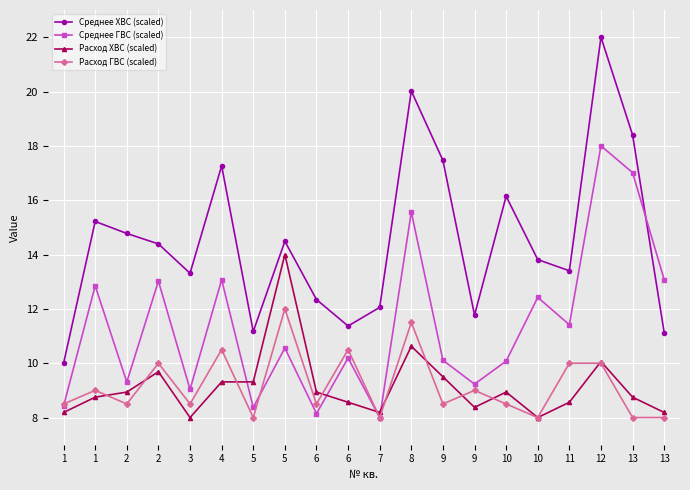

Reading left to right, what are all the values shown in this chart?

Среднее ХВС (scaled): 1=10.0	1=15.2	2=14.8	2=14.4	3=13.3	4=17.3	5=11.2	5=14.5	6=12.3	6=11.4	7=12.1	8=20.0	9=17.5	9=11.8	10=16.1	10=13.8	11=13.4	12=22.0	13=18.4	13=11.1
Среднее ГВС (scaled): 1=8.4	1=12.8	2=9.3	2=13.0	3=9.0	4=13.1	5=8.4	5=10.6	6=8.1	6=10.2	7=8.0	8=15.6	9=10.1	9=9.2	10=10.1	10=12.4	11=11.4	12=18.0	13=17.0	13=13.1
Расход ХВС (scaled): 1=8.2	1=8.8	2=8.9	2=9.7	3=8.0	4=9.3	5=9.3	5=14.0	6=8.9	6=8.6	7=8.2	8=10.6	9=9.5	9=8.4	10=8.9	10=8.0	11=8.6	12=10.1	13=8.8	13=8.2
Расход ГВС (scaled): 1=8.5	1=9.0	2=8.5	2=10.0	3=8.5	4=10.5	5=8.0	5=12.0	6=8.5	6=10.5	7=8.0	8=11.5	9=8.5	9=9.0	10=8.5	10=8.0	11=10.0	12=10.0	13=8.0	13=8.0